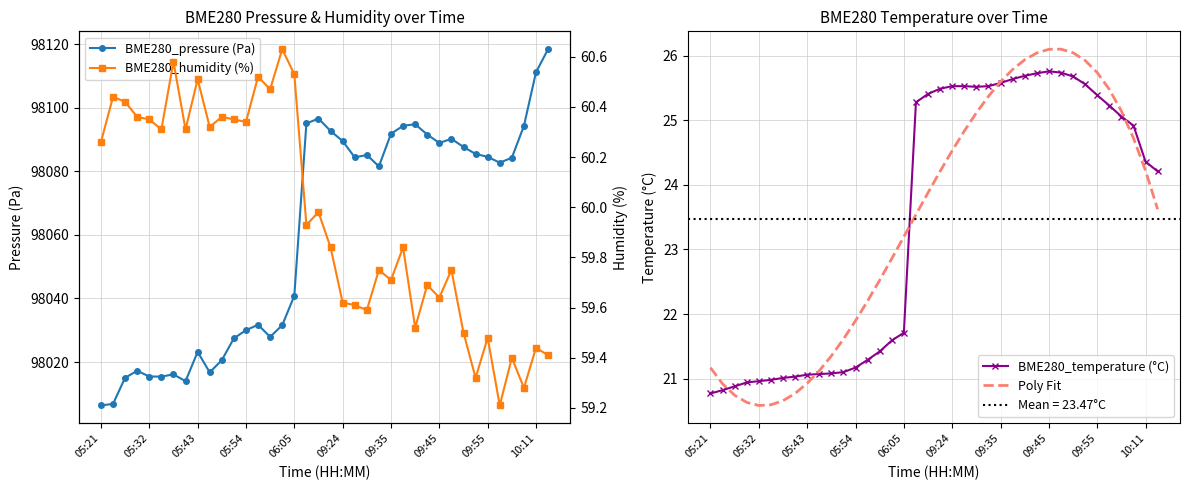

True or false: BME280_humidity (%) and BME280_pressure (Pa) cross at least once.

False